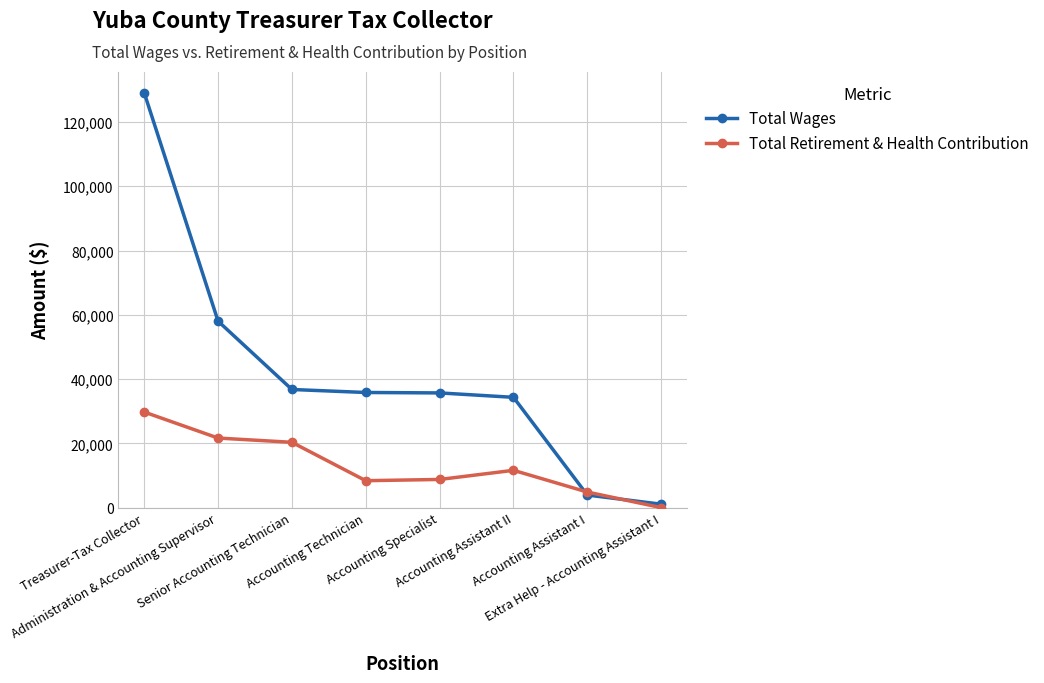

Rank the series by their maximum value, from lowest to highest.

Total Retirement & Health Contribution, Total Wages